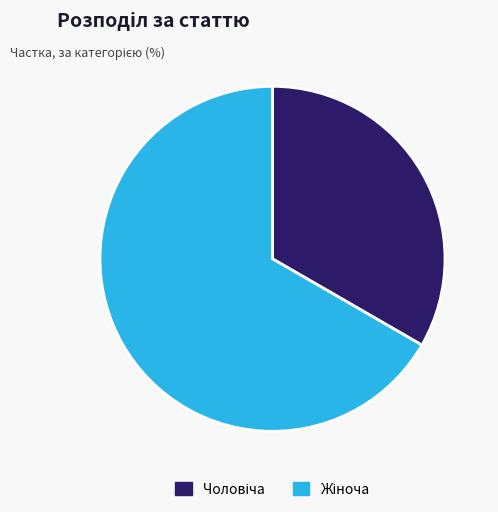

Is there a majority slice in this chart?

Yes